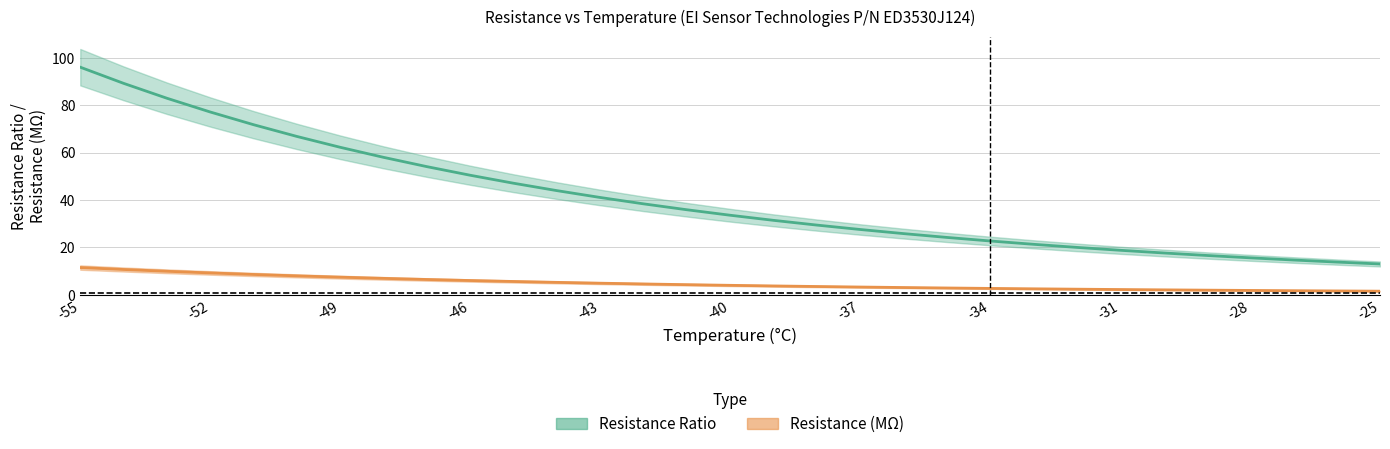

What is the sum of all Resistance Ratio values?

1260.9